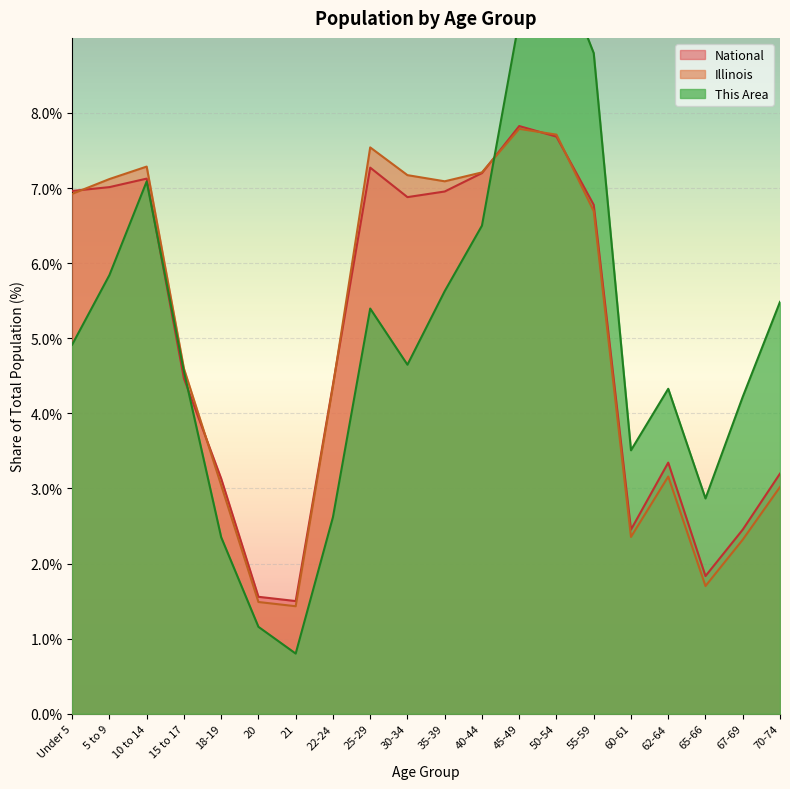

Is the value of National at 30-34 greater than the value of This Area at Under 5?

Yes